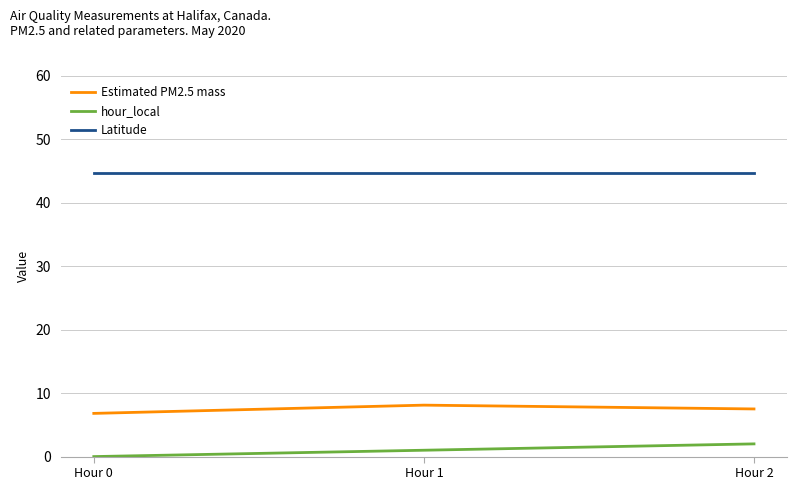

Which series has the largest total across all categories?

Latitude